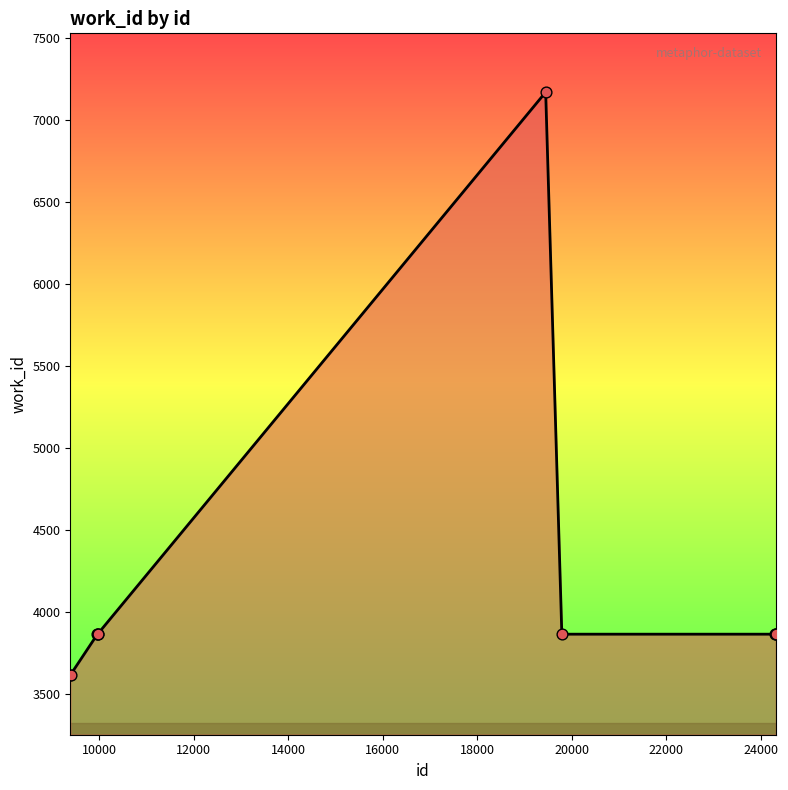

What is the difference between the maximum and minimum values?

3553